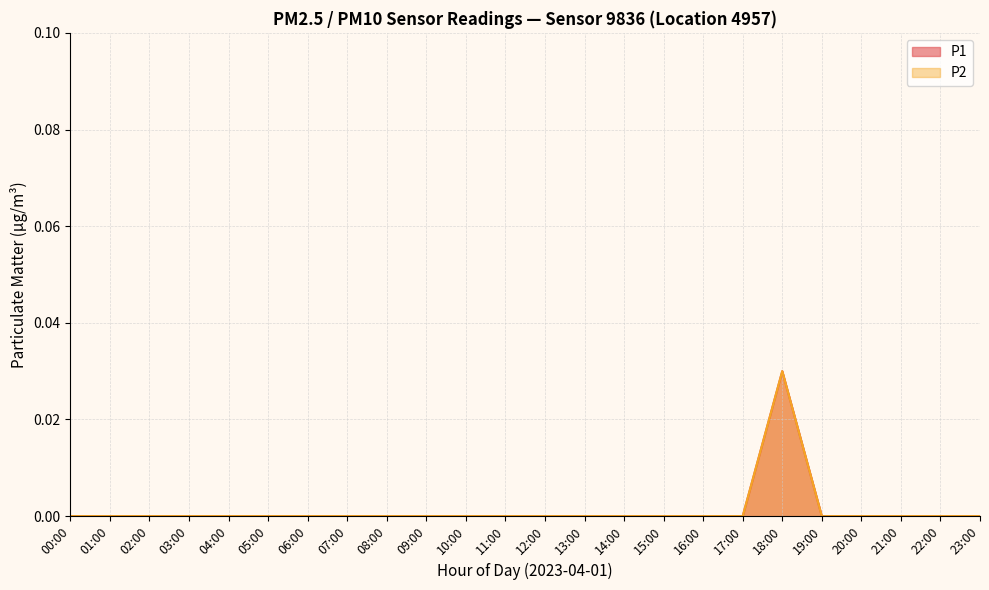

What are all the series names shown in the legend?

P1, P2